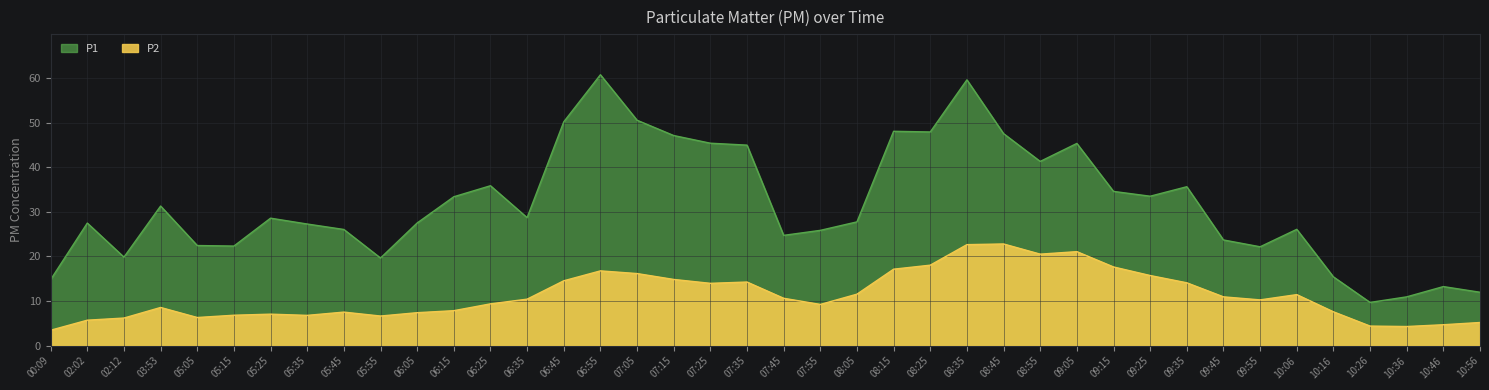

True or false: P2 and P1 cross at least once.

False